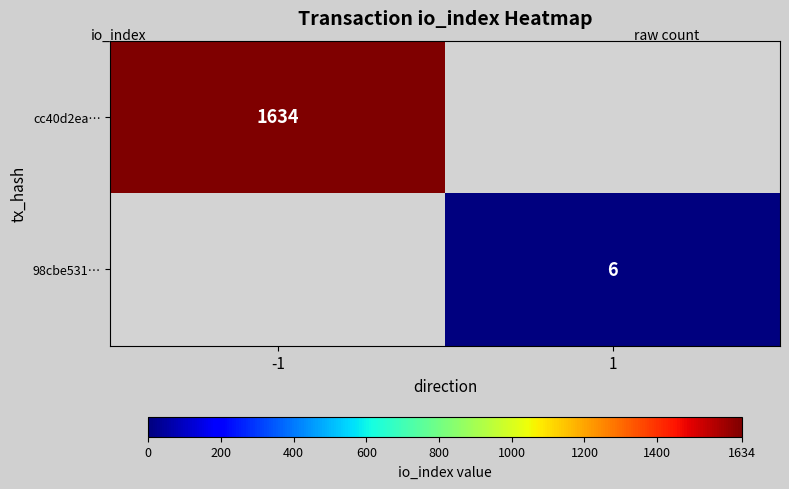

The 98cbe531… series shows 6 at 1. True or false?

True